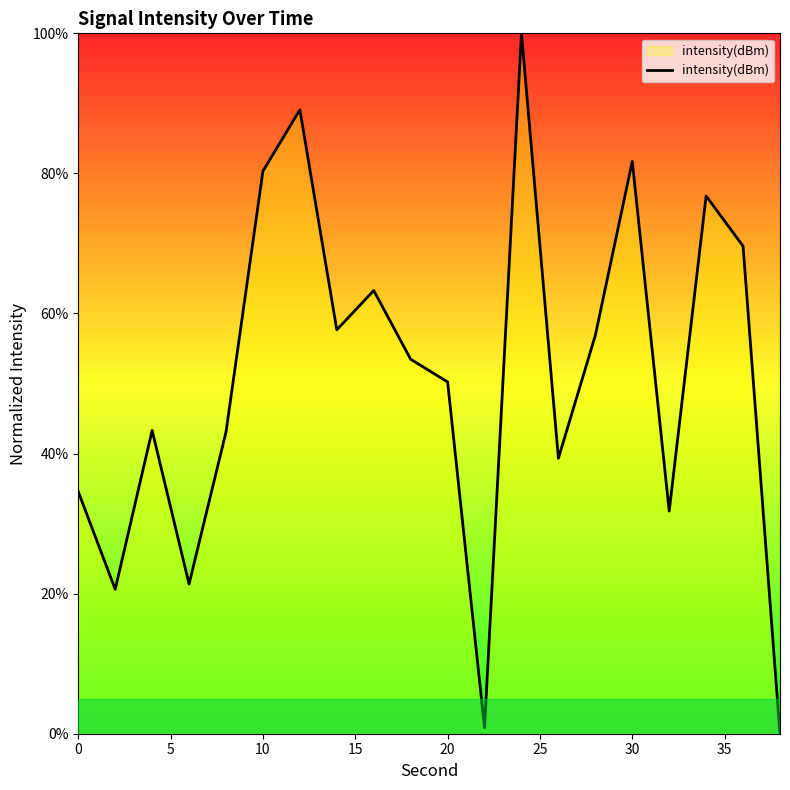

What is the maximum value shown in the chart?

100.0